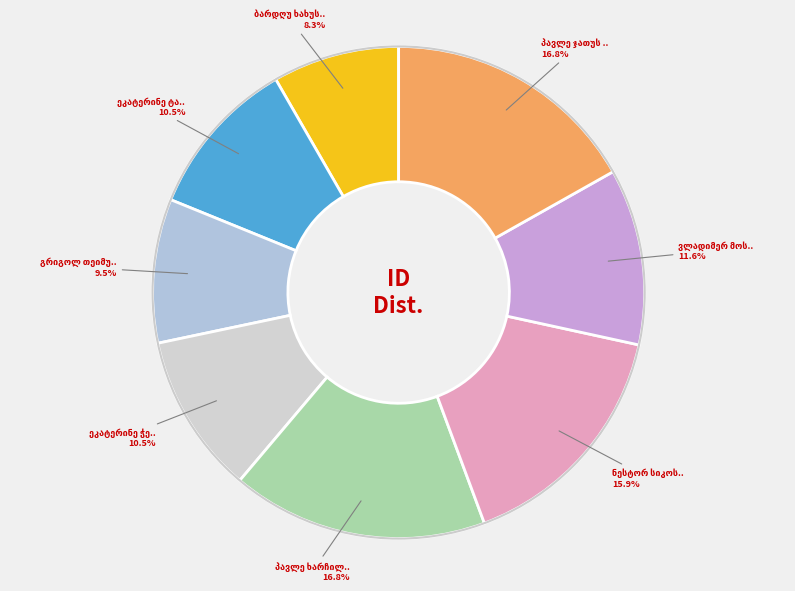

What is the change in value from პავლე ხარჩილავა to ნესტორ სიკოს ძე ცანავა?

-464